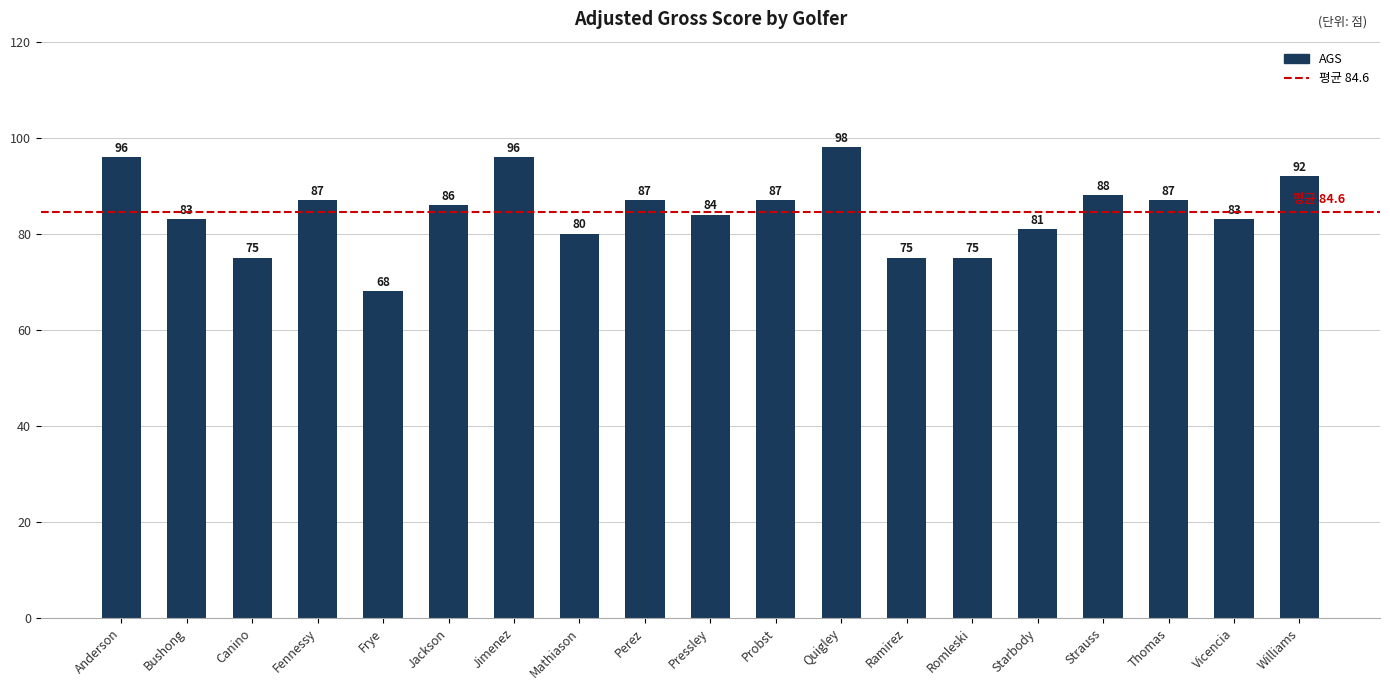

What value does the data have at Probst, to the nearest 10?

90